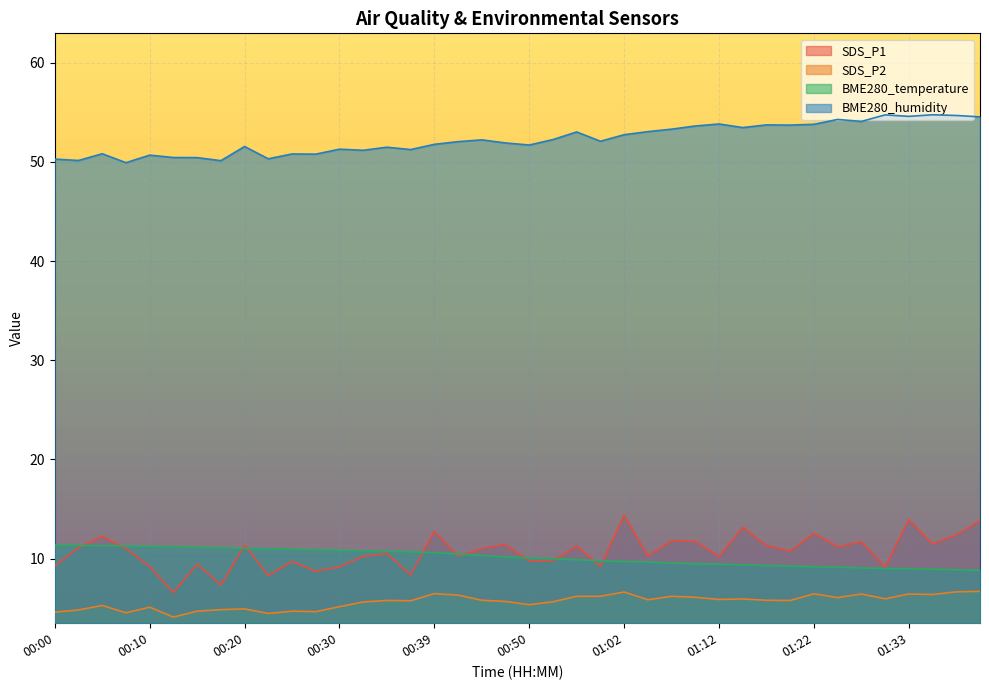

What is the sum of all SDS_P2 values?

225.9